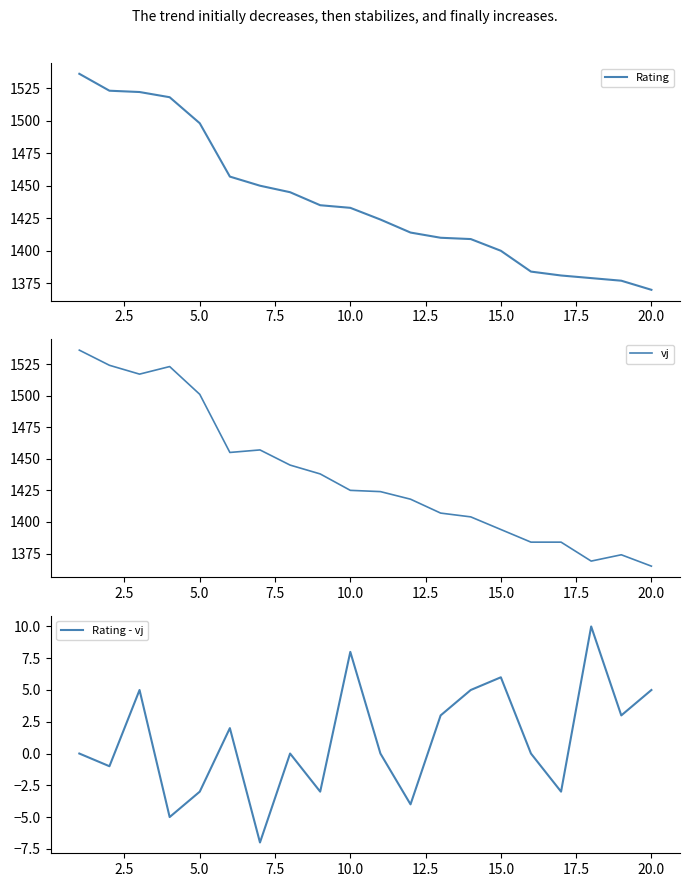

Rank the series by their maximum value, from lowest to highest.

Rating - vj, Rating, vj